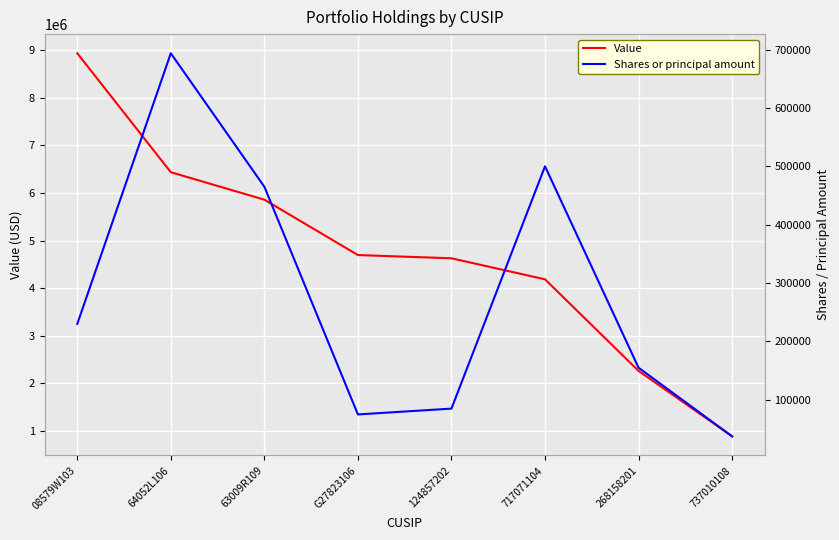

Is it true that Value equals 8936000 at 08579W103?

True